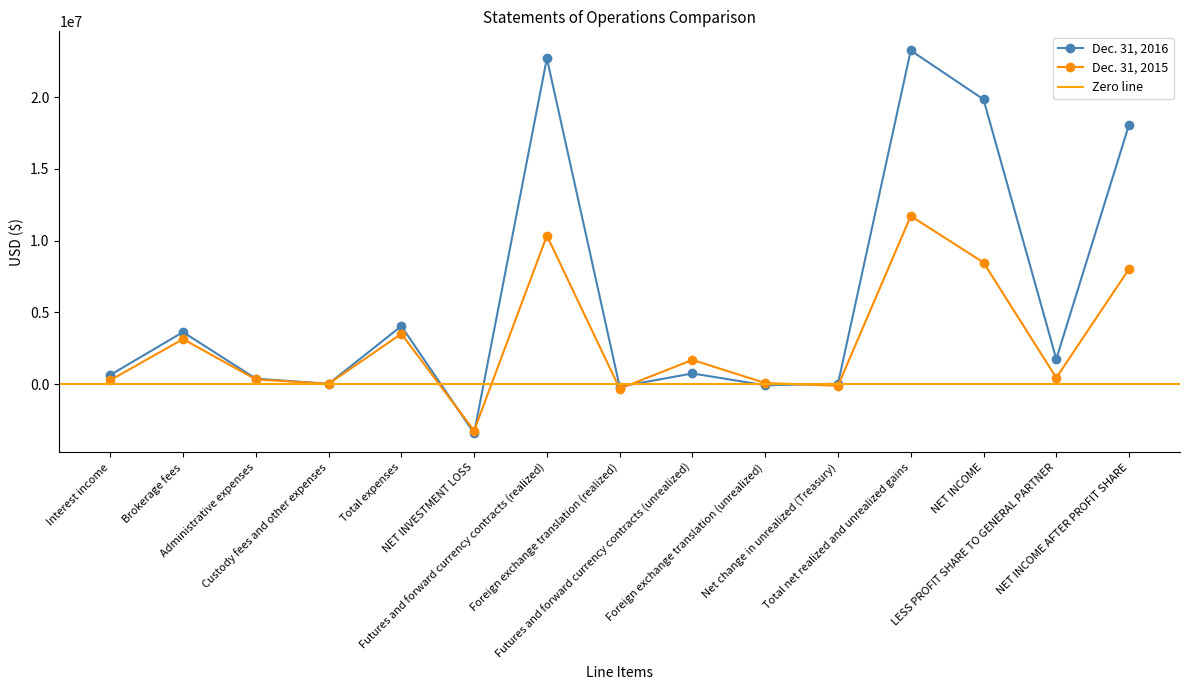

Is the value of Dec. 31, 2015 at NET INCOME greater than the value of Dec. 31, 2016 at Net change in unrealized (Treasury)?

Yes